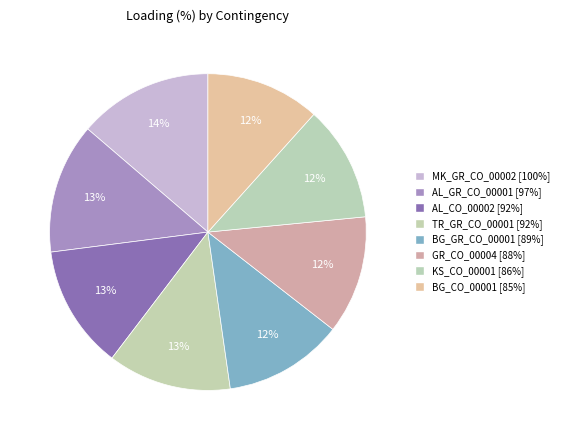

Does BG_CO_00001 [85%] account for over 50% of the chart?

No